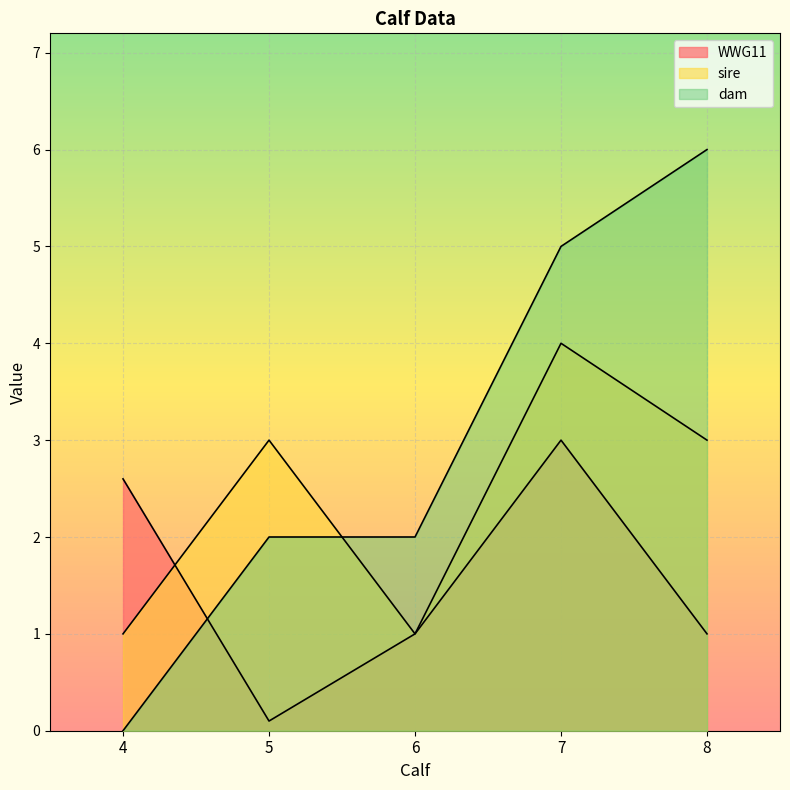

What is the difference between the maximum and minimum values in the WWG11 series?

2.9